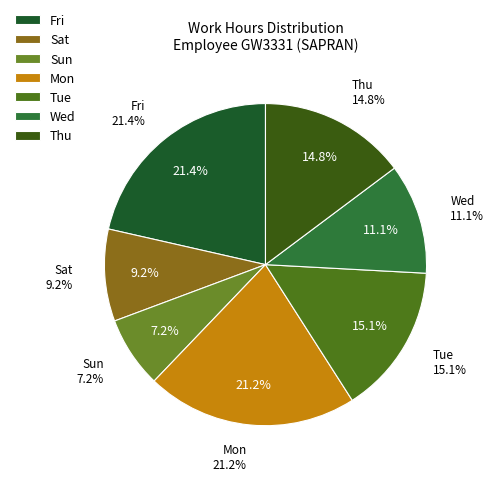

True or false: Day 18 accounts for 1% of the total.

False